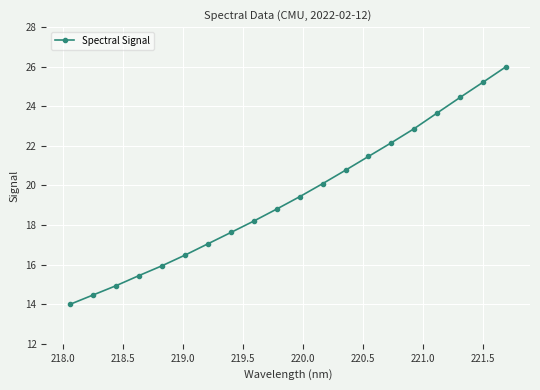

How many lines are shown in the chart?

1